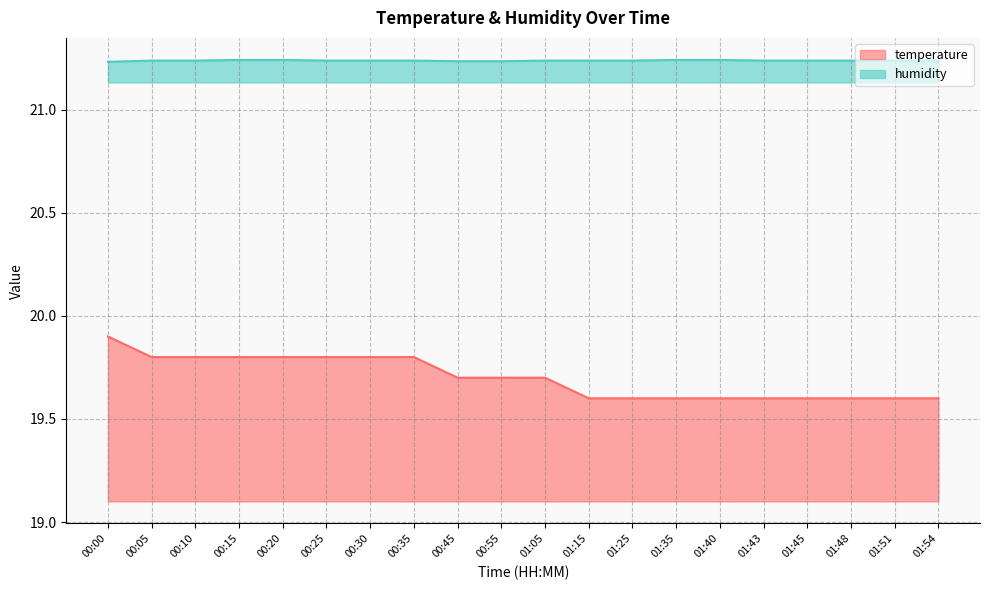

What is the label of the 13th point from the right?

00:35